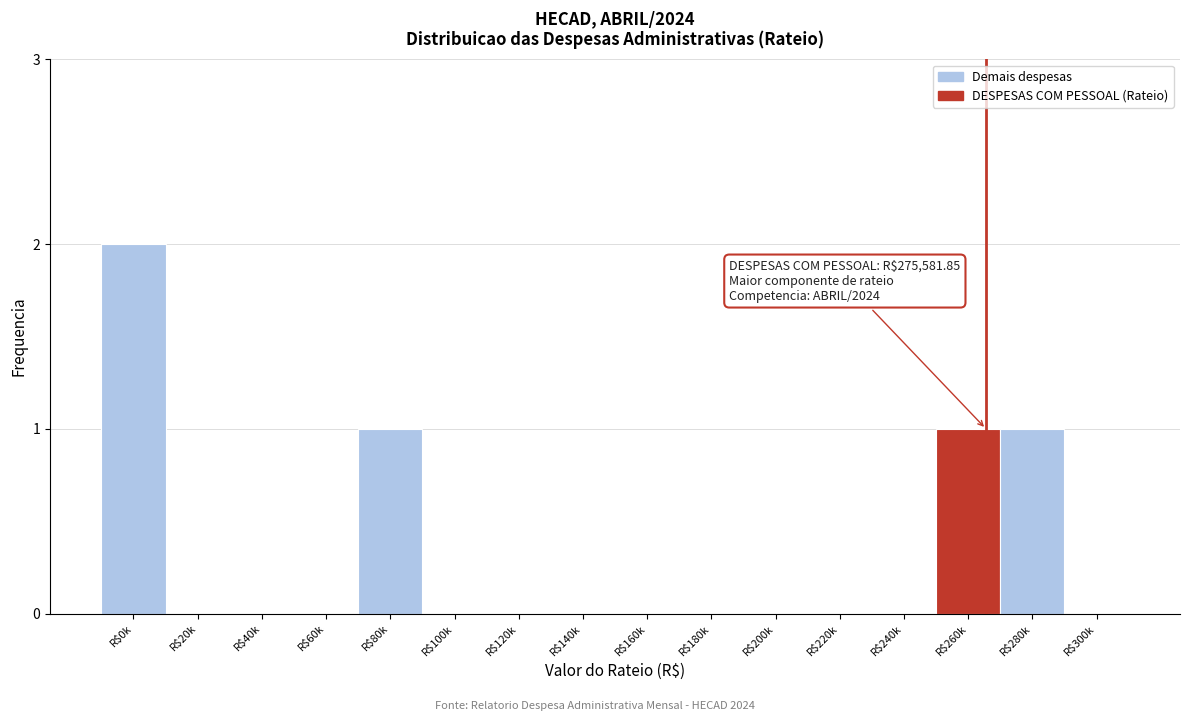

What is the sum of all values?

5